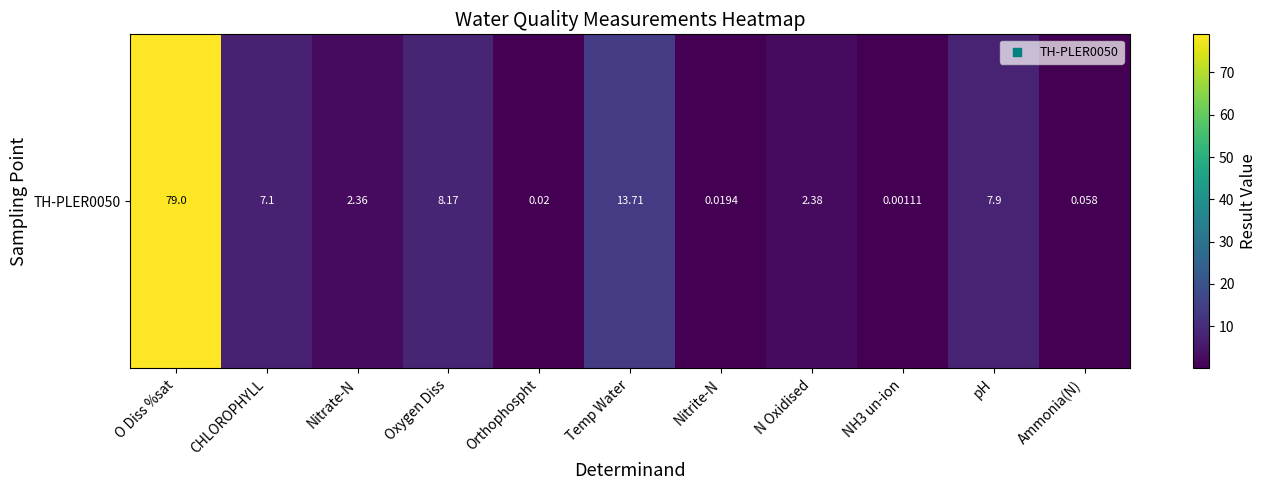

List the labels in order of value, smallest first.

NH3 un-ion, Nitrite-N, Orthophospht, Ammonia(N), Nitrate-N, N Oxidised, CHLOROPHYLL, pH, Oxygen Diss, Temp Water, O Diss %sat